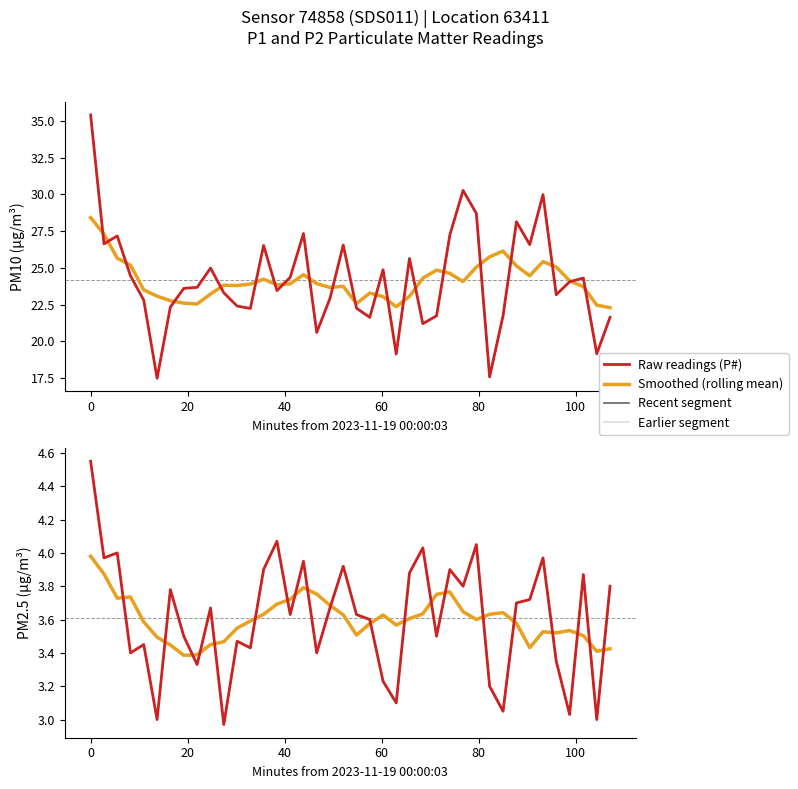

What is the smallest value displayed?

3.0